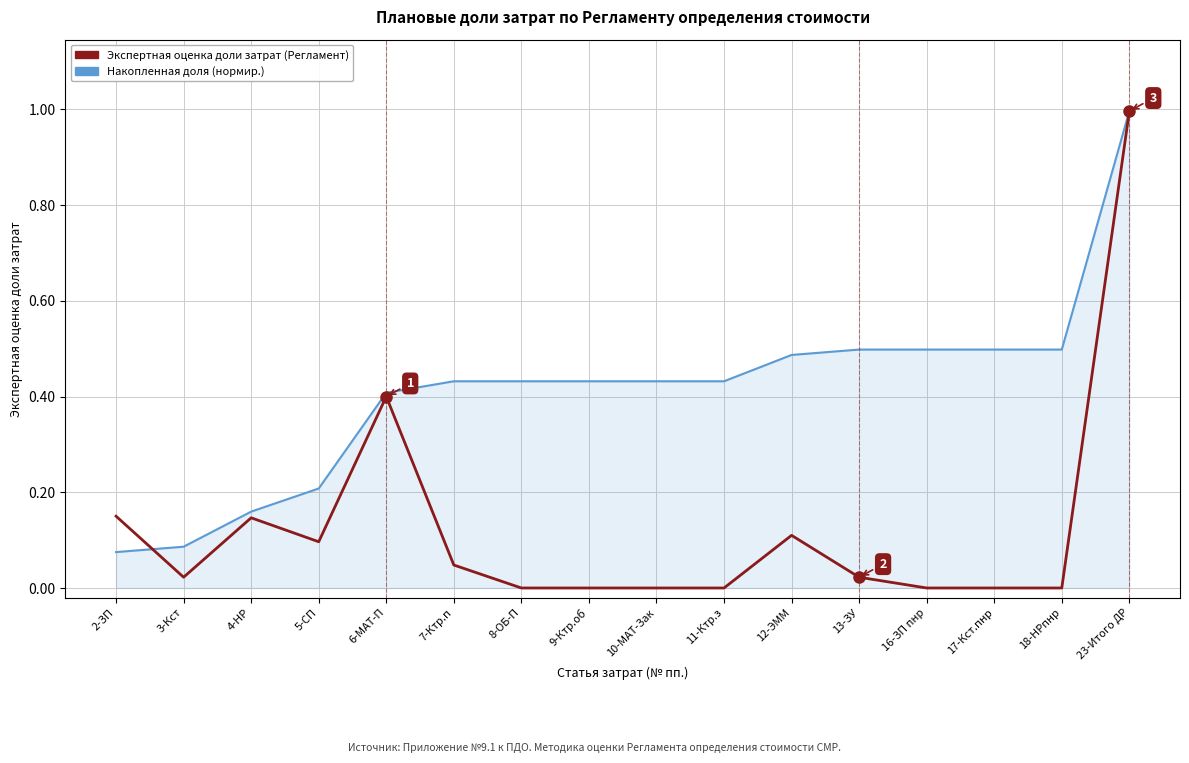

Between 7-Ктр.п and 12-ЭММ, which series saw the biggest shift?

Экспертная оценка доли затрат (Регламент)